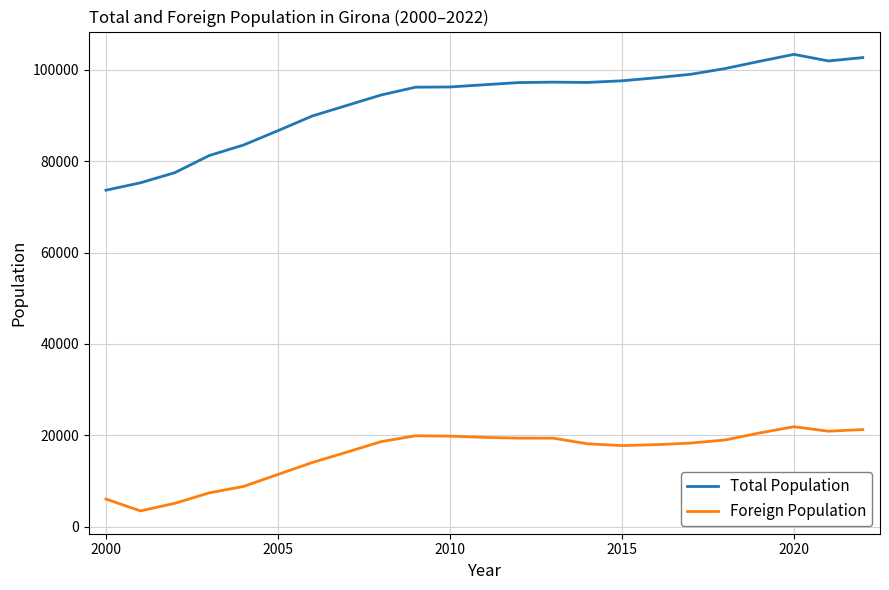

What is the difference between the maximum and second lowest values in the Foreign Population series?

16775